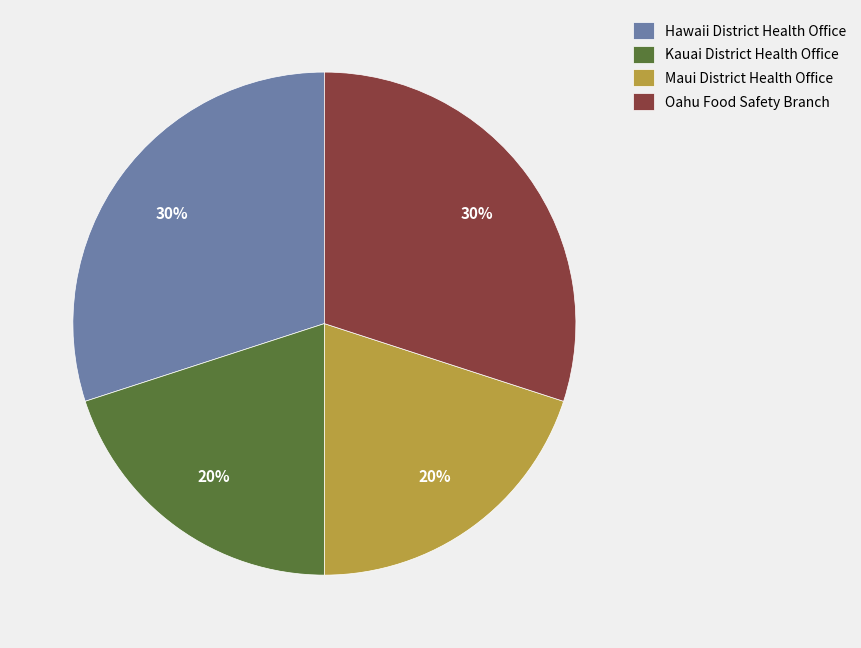

Approximately how many times larger is the value at Hawaii District Health Office compared to Oahu Food Safety Branch?

1.0